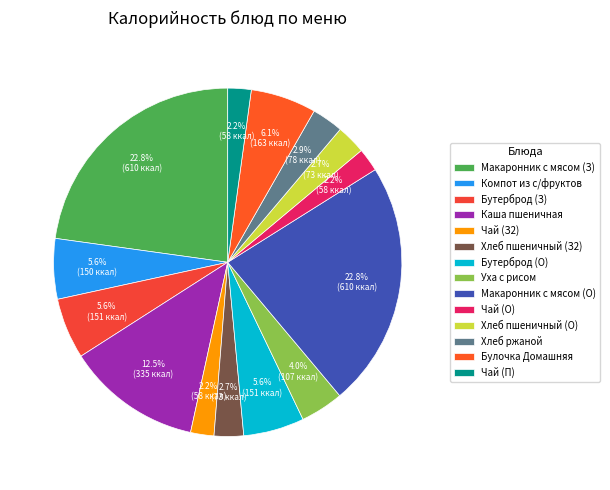

Which slice is the largest?

Макаронник с мясом (Завтрак)